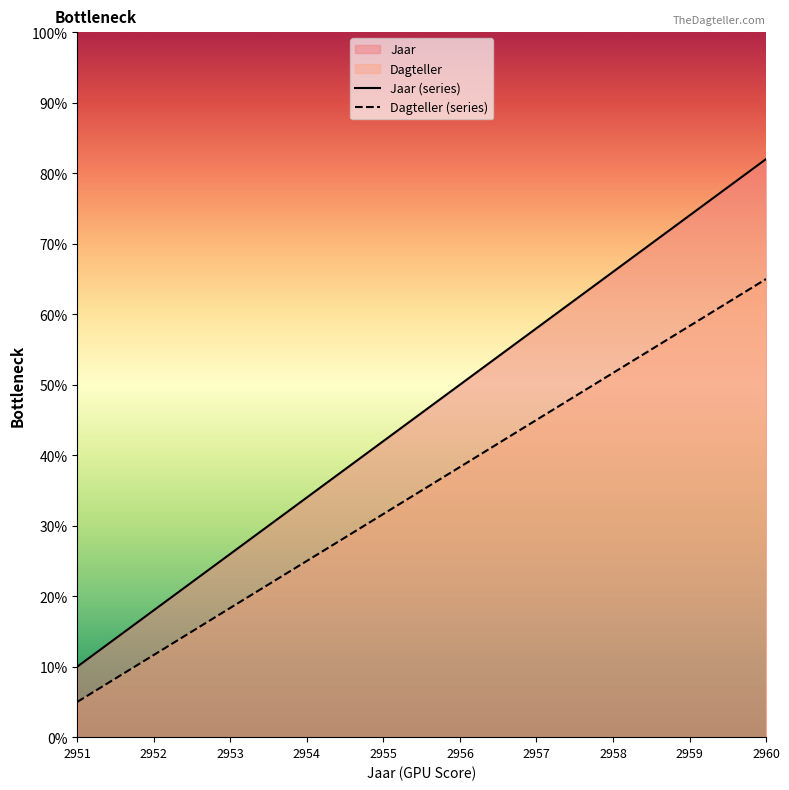

What is the smallest value displayed?

5.0